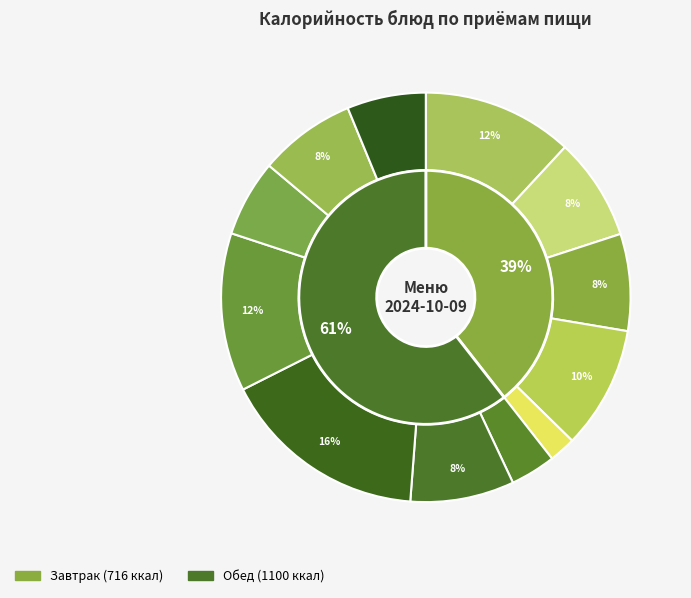

What is the total percentage of Суп молочный с рисом and Мандарины?

10.3%